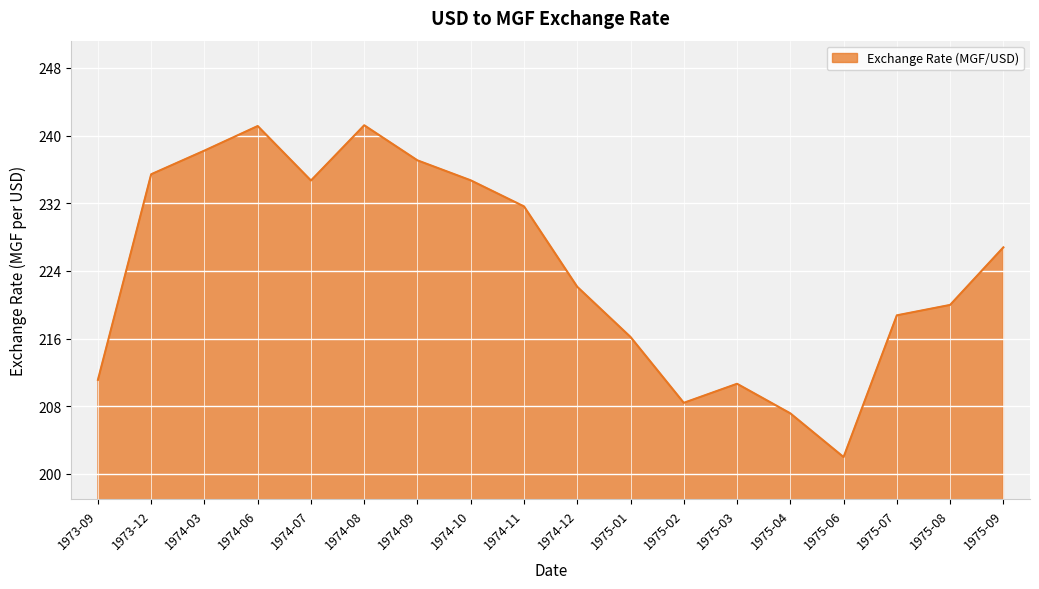

Is it true that the value at 1974-06 is 241.1?

True